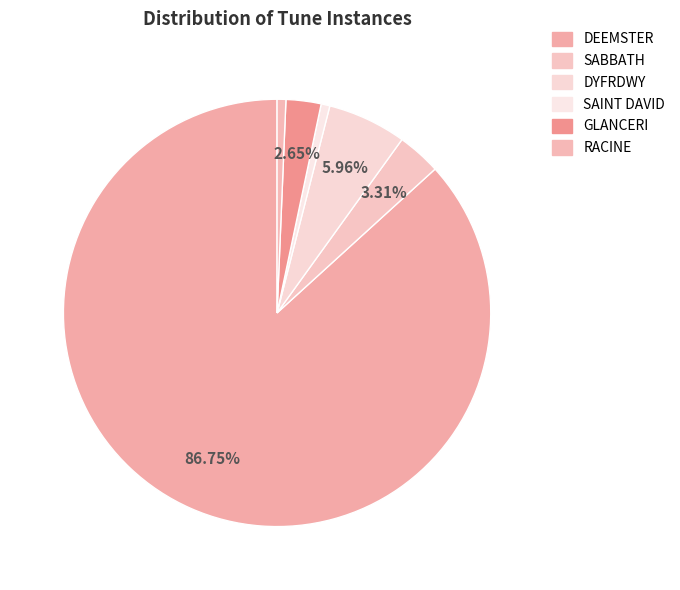

The RACINE slice represents 1% of the pie. True or false?

True